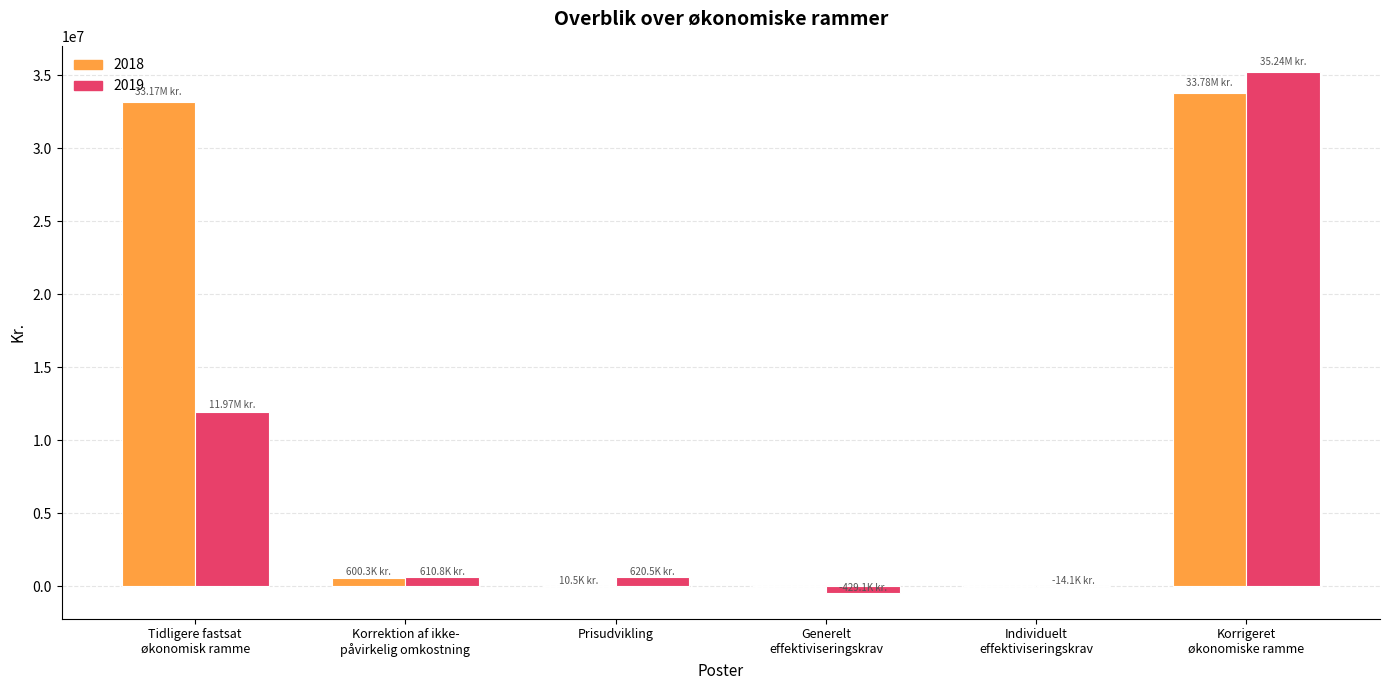

Which series has the largest total across all categories?

2018